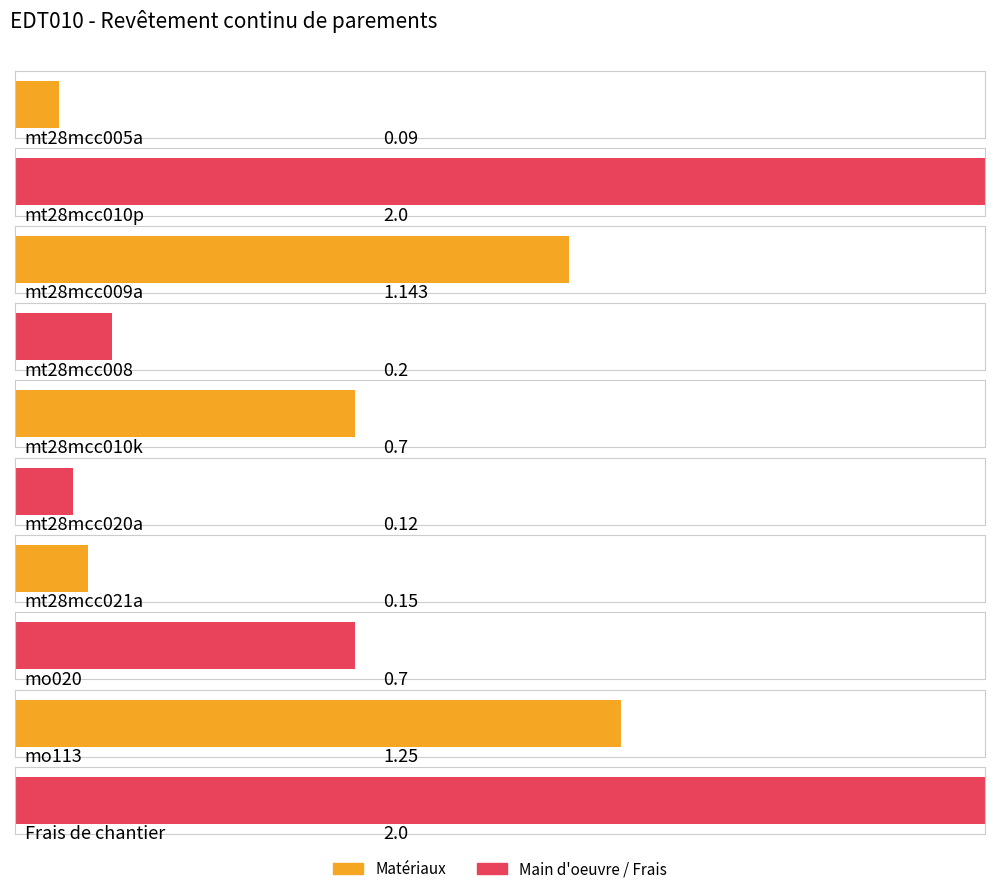

Rank the categories by value from highest to lowest.

mt28mcc010p, Frais de chantier, mo113, mt28mcc009a, mt28mcc010k, mo020, mt28mcc008, mt28mcc021a, mt28mcc020a, mt28mcc005a